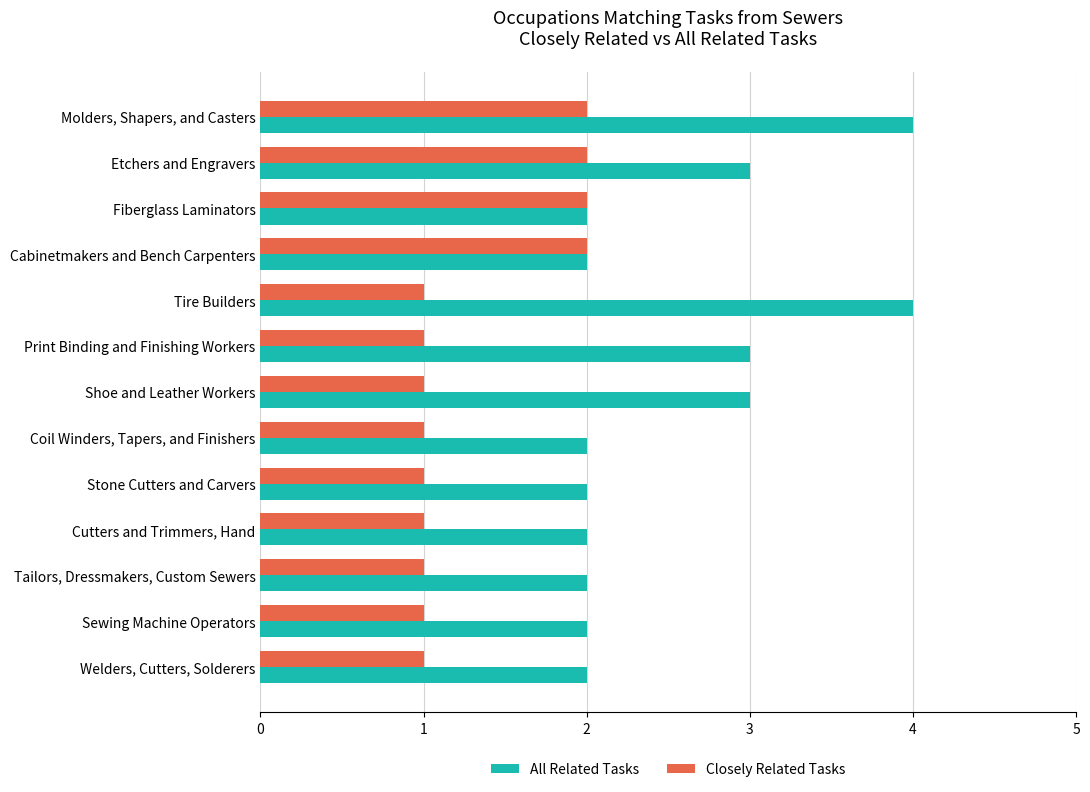

Is it true that Closely Related Tasks equals 1 at Tailors, Dressmakers, Custom Sewers?

True